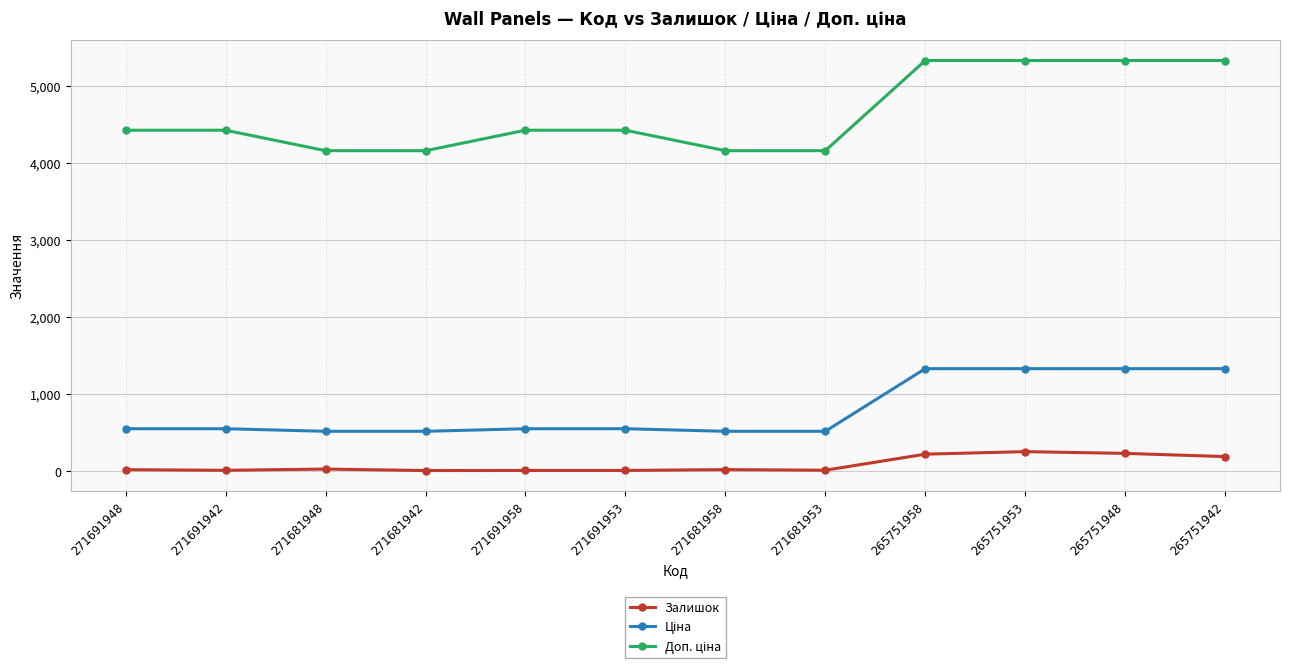

What is the greatest value displayed?

5324.9